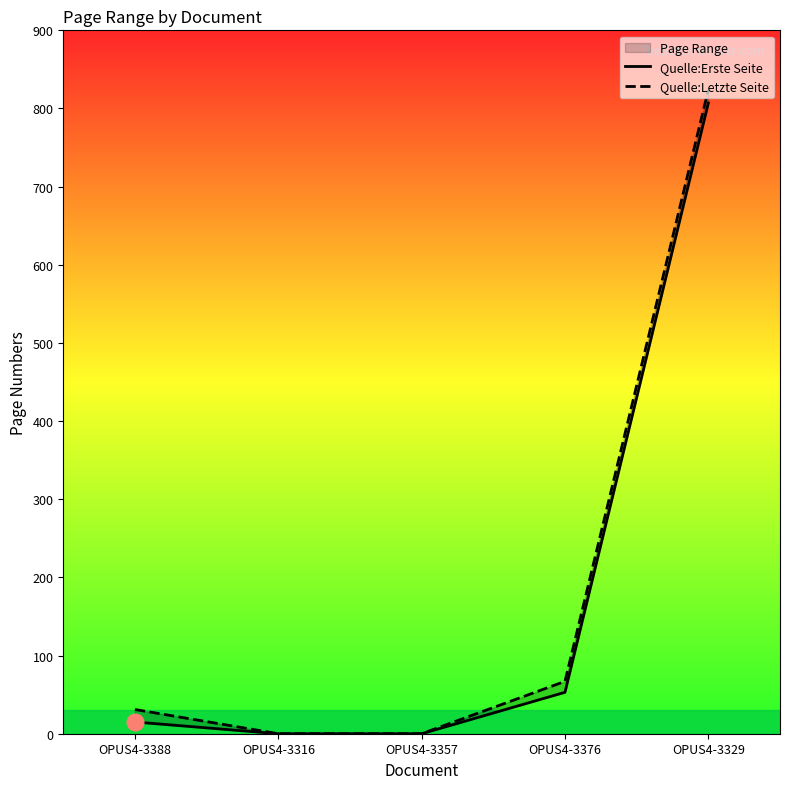

True or false: Quelle:Erste Seite and Quelle:Letzte Seite cross at least once.

False